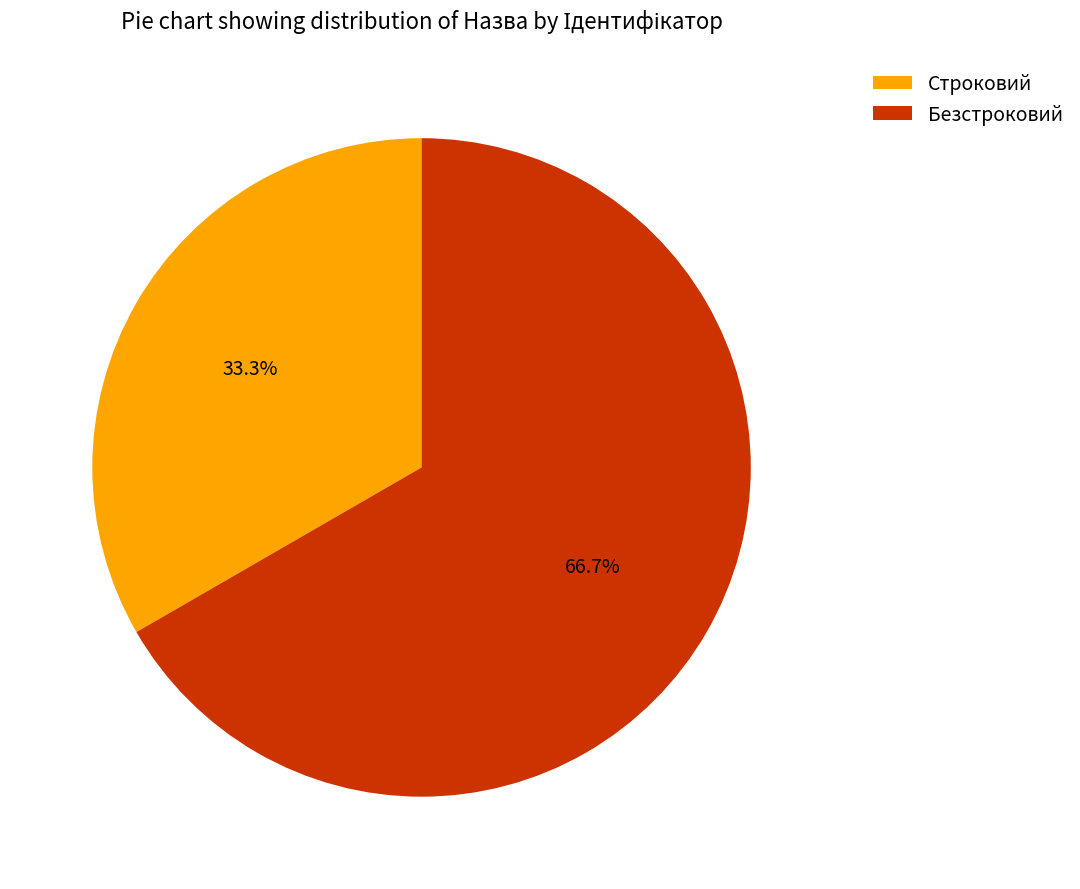

The Строковий slice represents 33% of the pie. True or false?

True